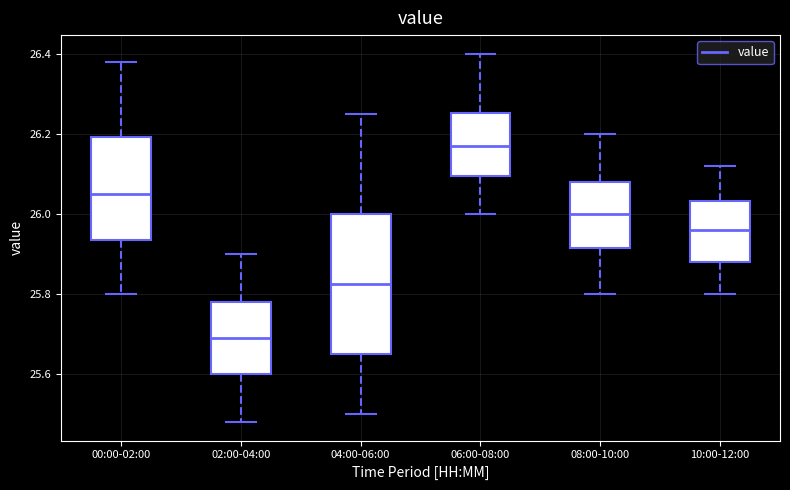

Which box's median line is the lowest?

02:00-04:00